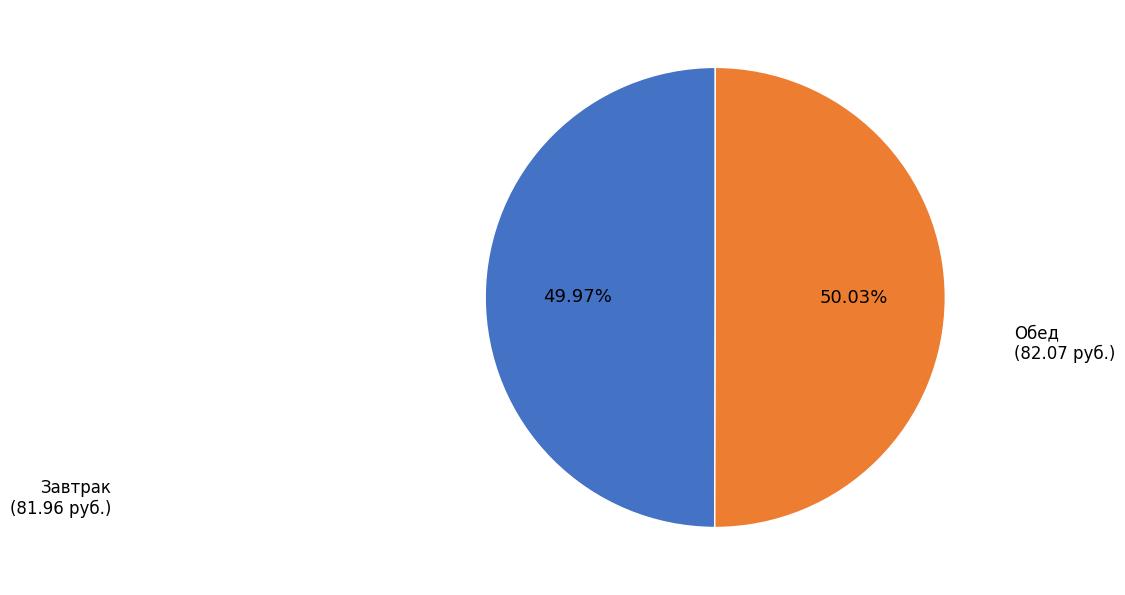

How many slices are in this pie chart?

2